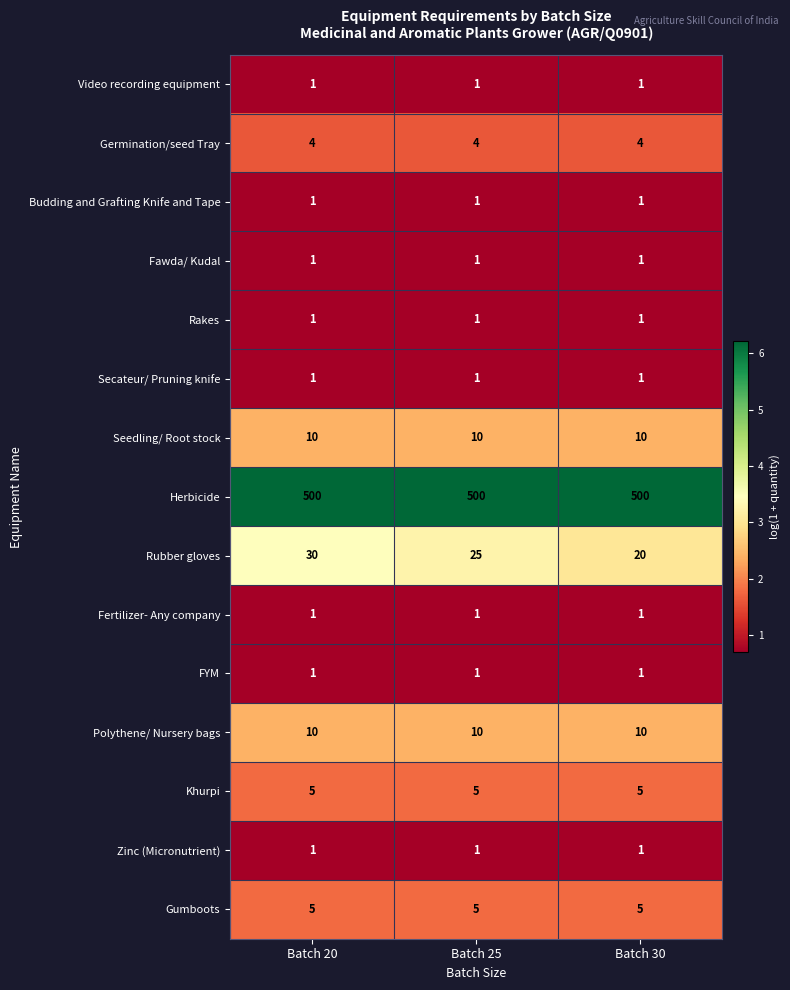

The Germination/seed Tray series shows 4 at Batch 20. True or false?

True